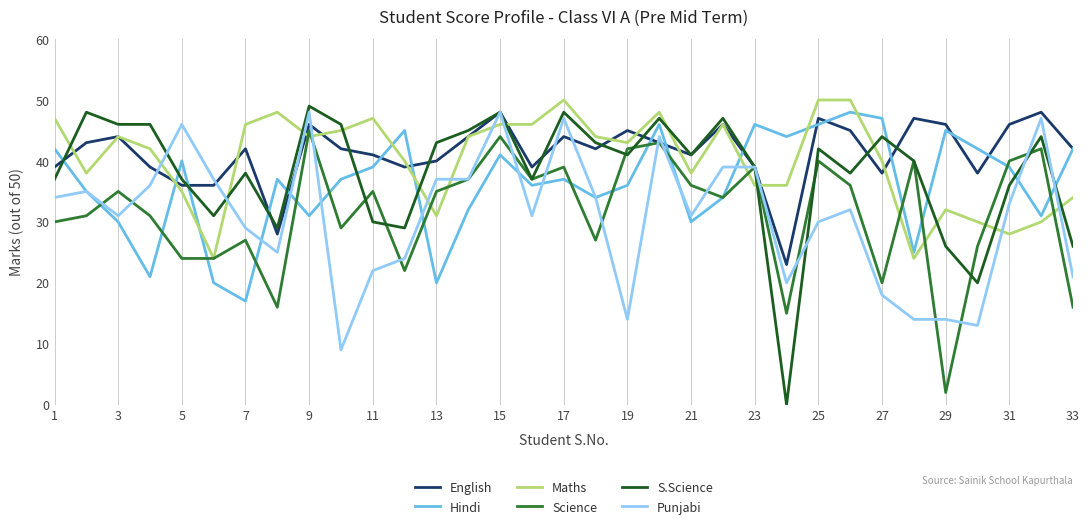

Which series has the widest spread of values?

S.Science